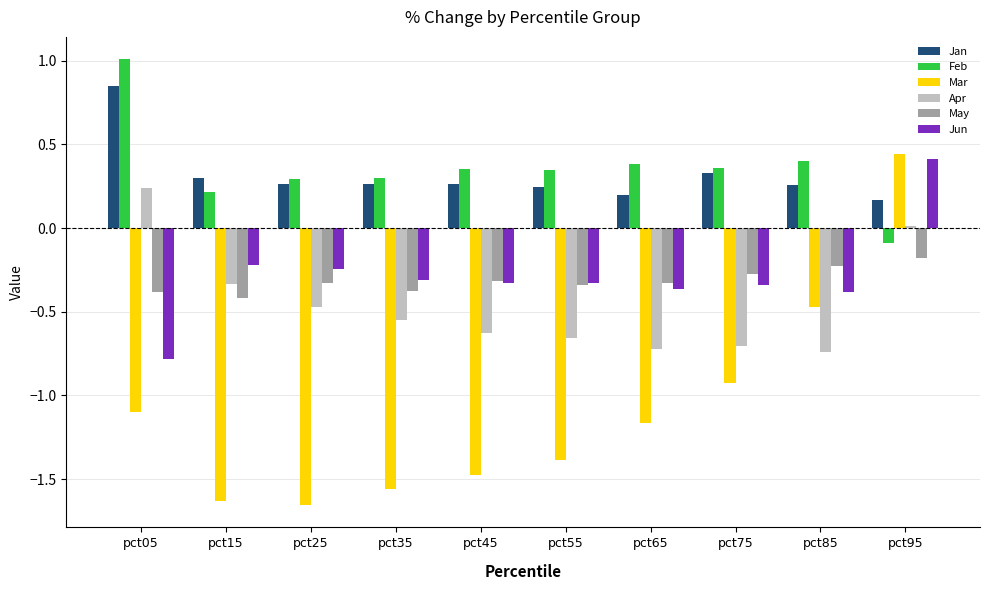

What is the difference between the maximum and minimum values in the Feb series?

1.1